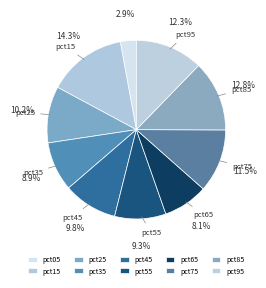

Is the sum of pct35 and pct25 greater than half?

No